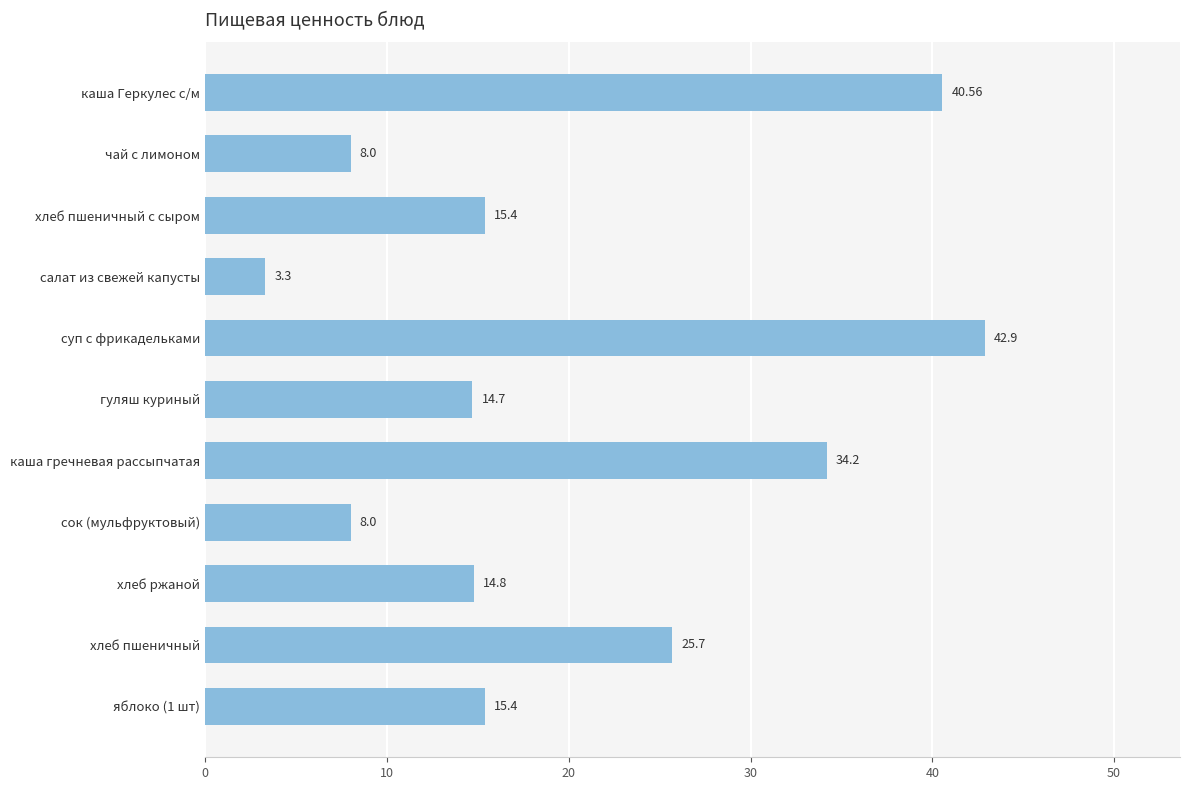

Approximately how many times larger is the value at яблоко (1 шт) compared to чай с лимоном?

1.9